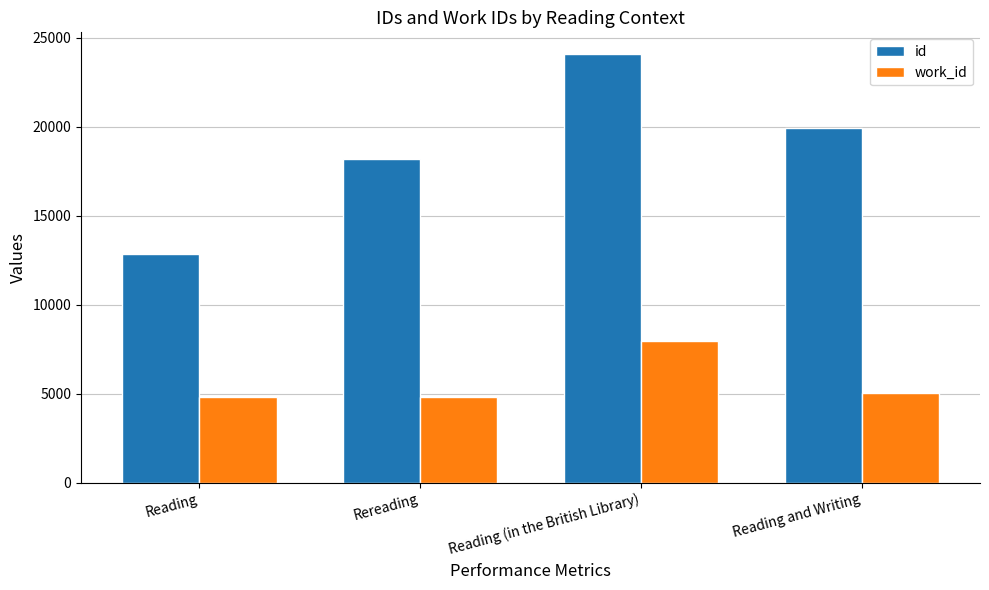

What is the minimum value for work_id?

4803